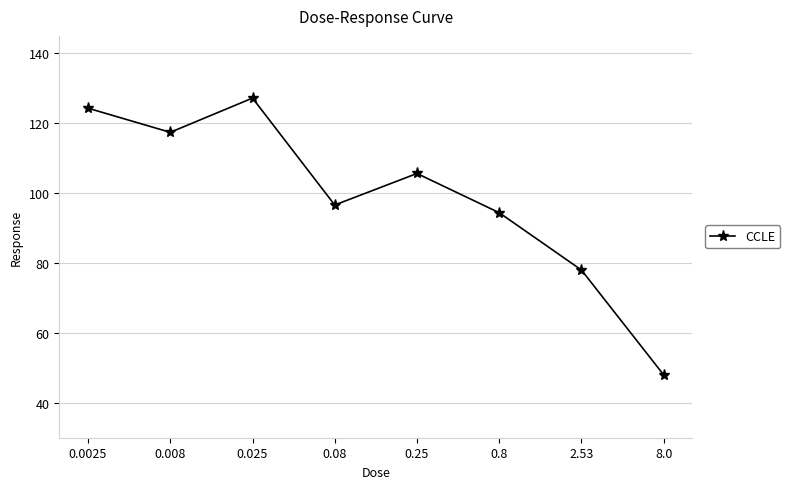

Read the value at 2.53.

78.0